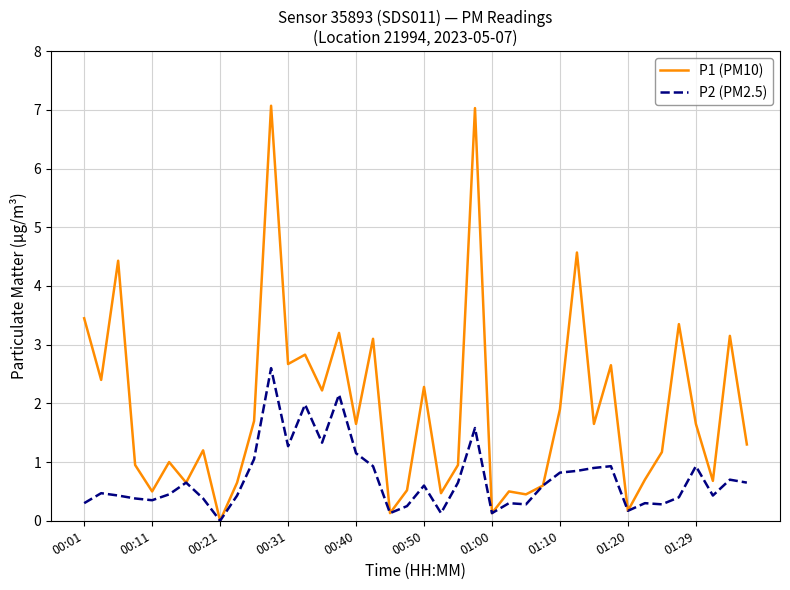

Which series has the largest total across all categories?

P1 (PM10)